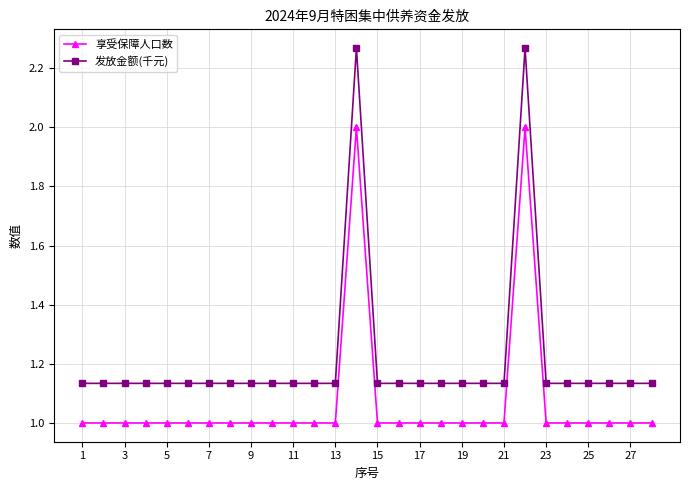

Which series has the largest range (max minus min)?

发放金额(千元)